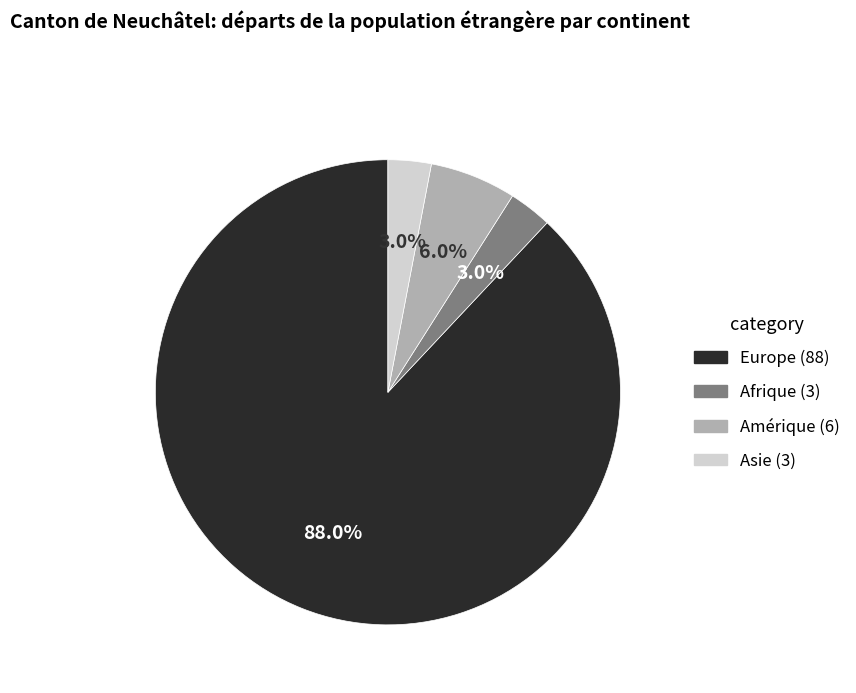

How many segments does this pie chart have?

4